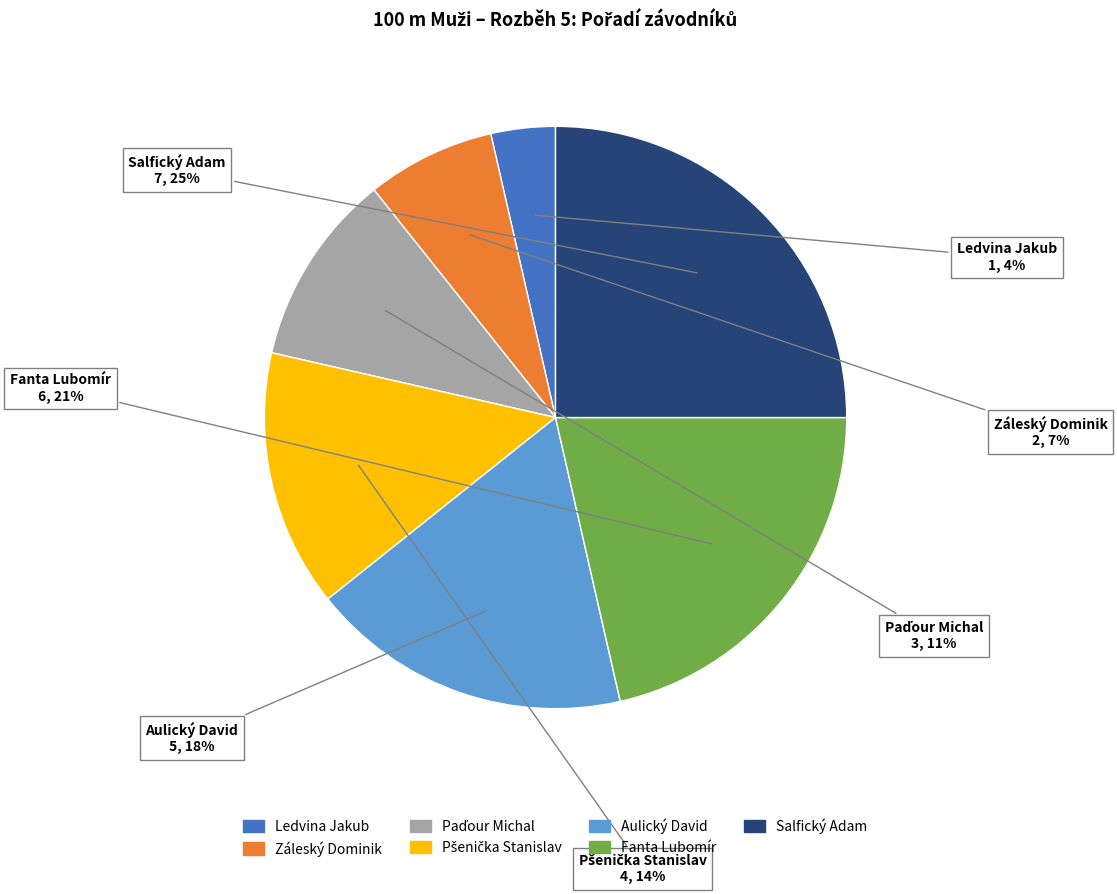

How many slices are in this pie chart?

7